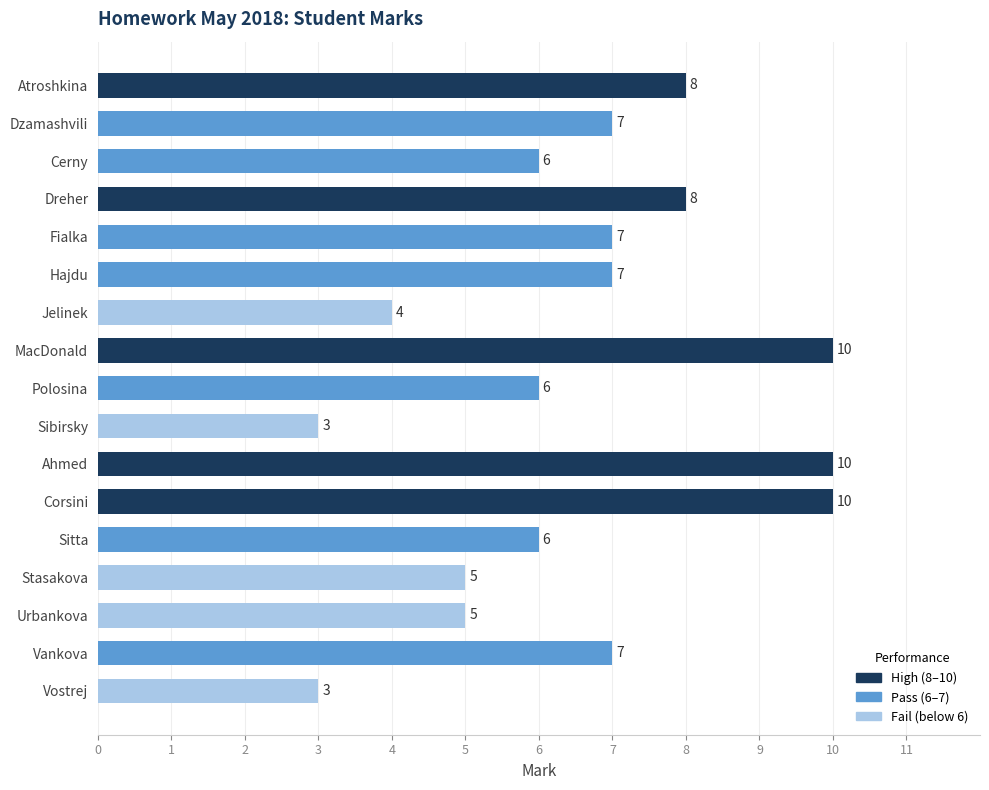

What is the minimum value shown in the chart?

3